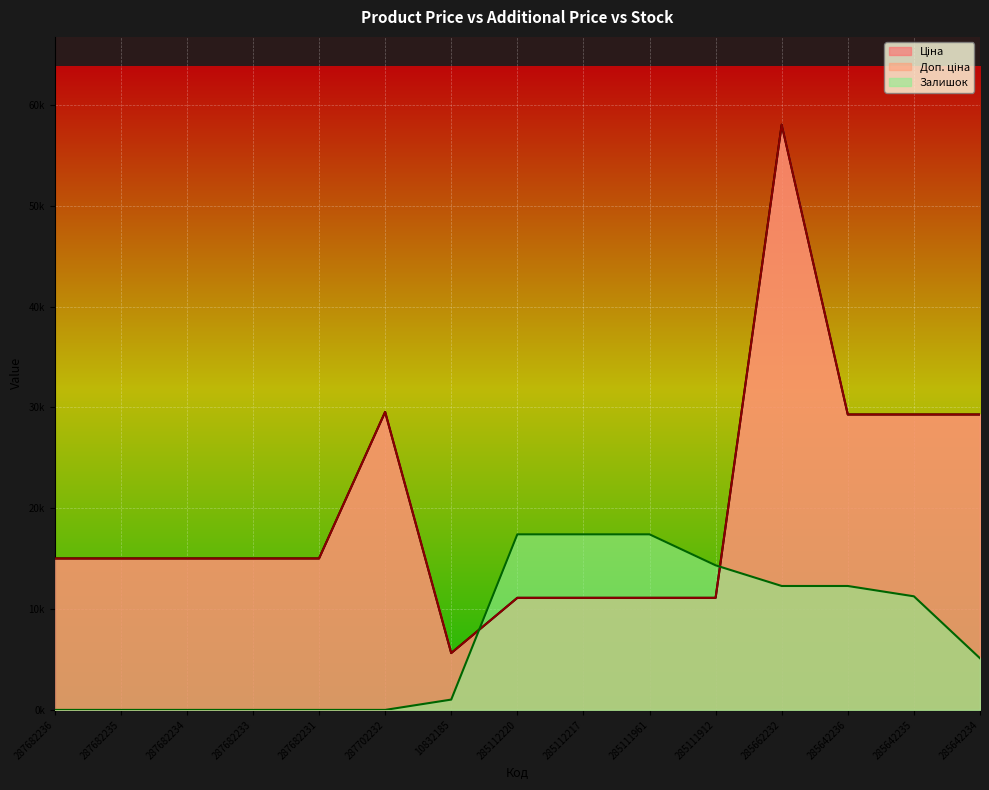

Rank the series at 285642234 from highest to lowest value.

Ціна, Доп. ціна, Залишок